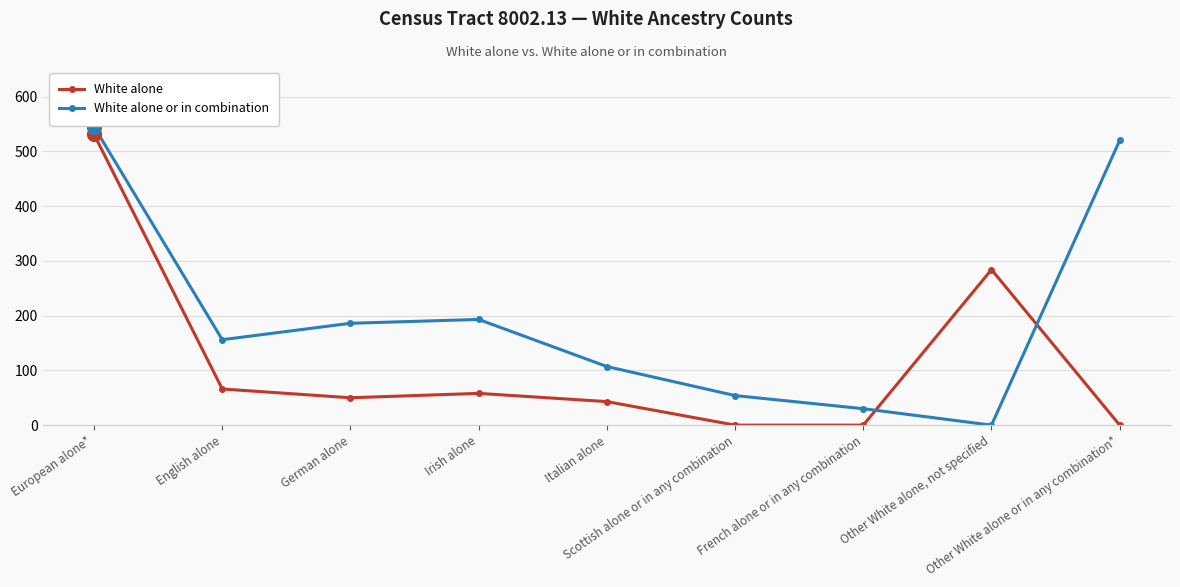

What is the average value of the White alone series?

115